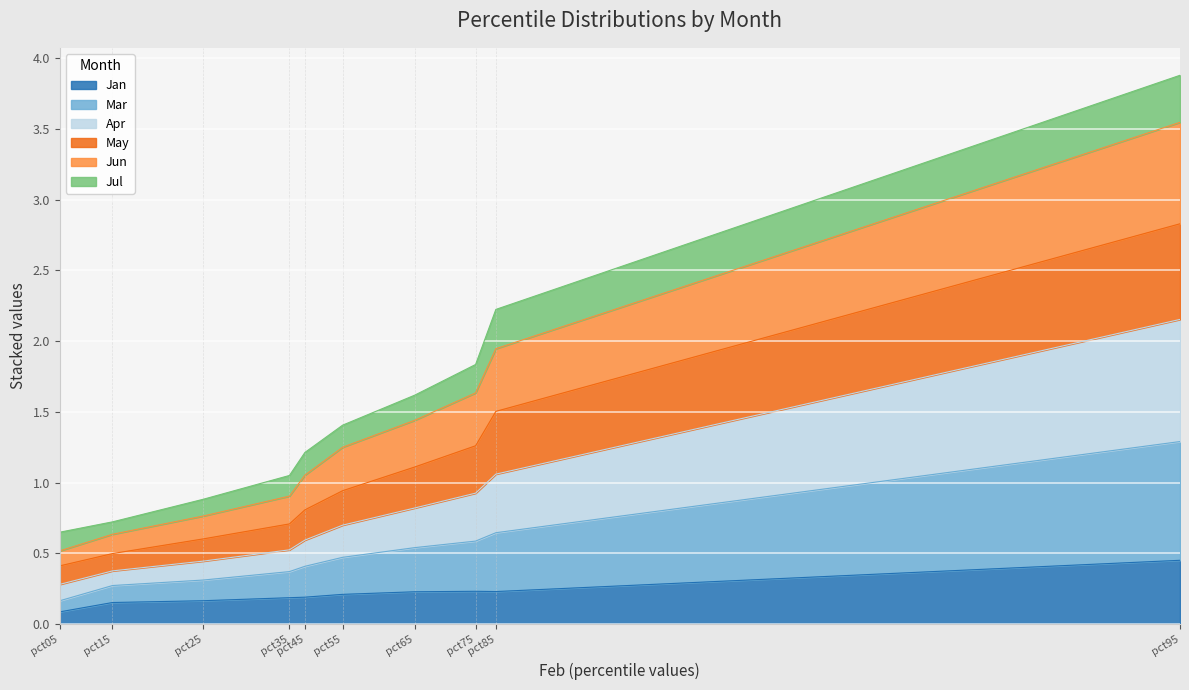

At how many categories does at least one series exceed 0?

10